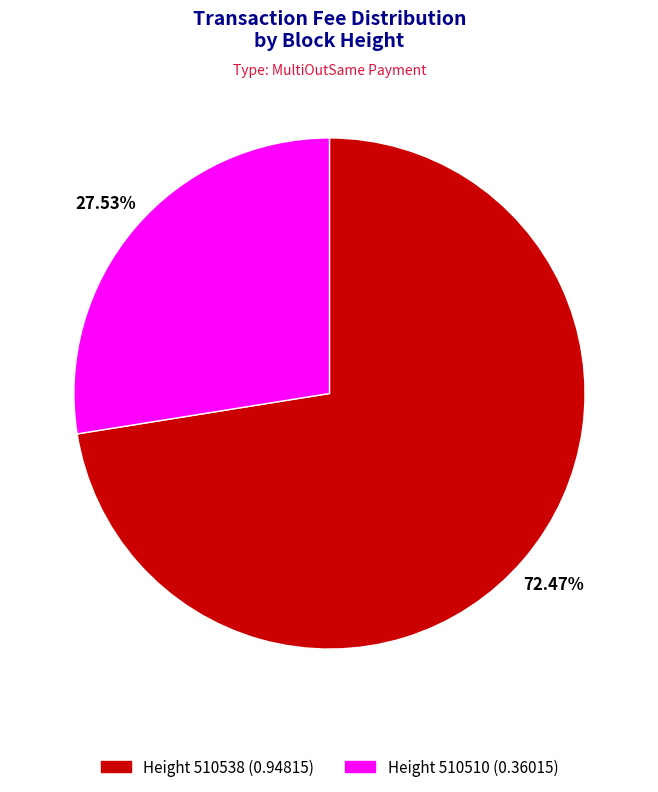

Is there a majority slice in this chart?

Yes